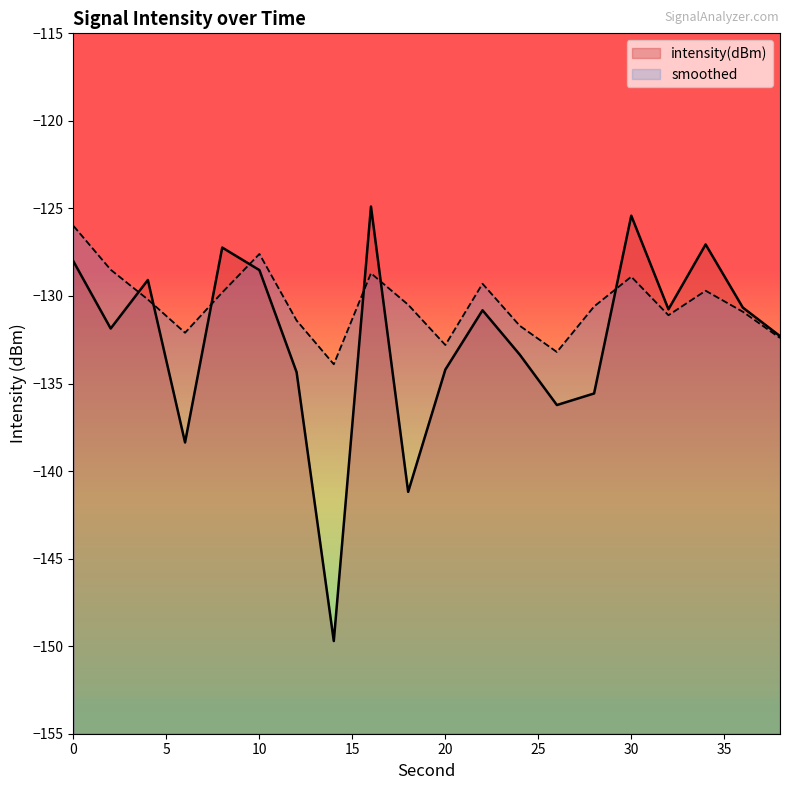

What is the spread (max minus min) of values at 38?

0.1